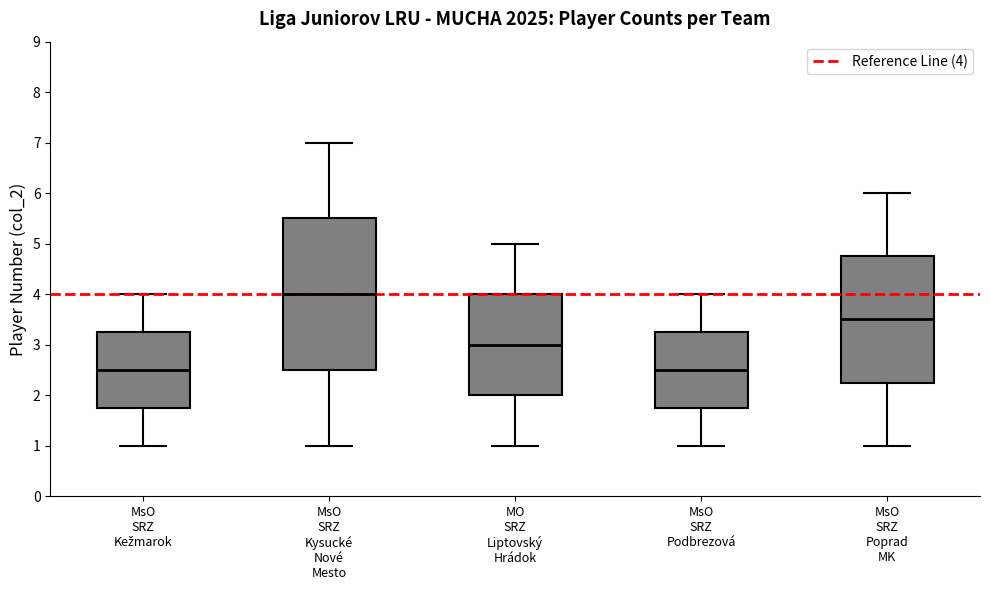

Which box's median line is the highest?

MsO SRZ Kysucké Nové Mesto